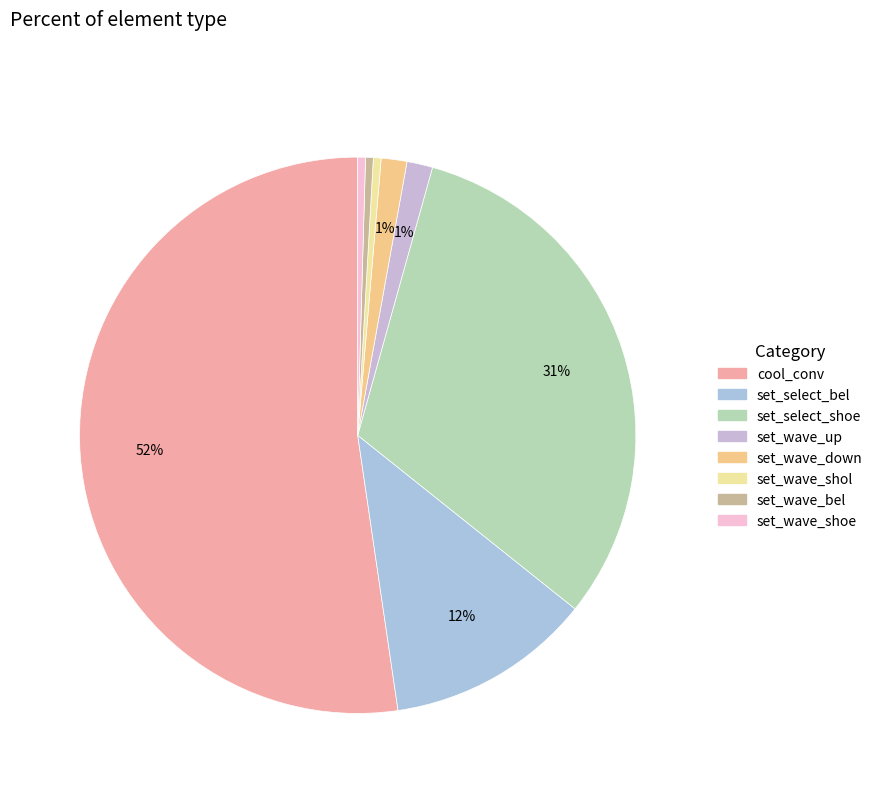

What is the largest slice in the pie chart?

cool_conv